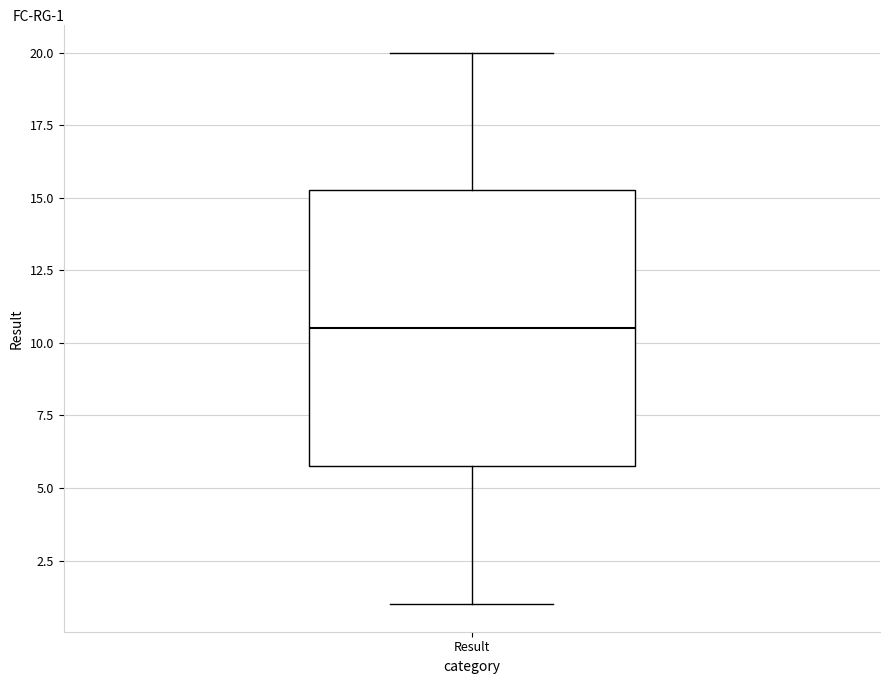

Transcribe this box plot: give where the median line is, the range the box spans, and where the two whiskers end, as read against the y-axis. The values are not printed on the chart, so give them approximately, as read against the axis.

median 10.5, box 6.0 to 15.5, whiskers 1.0 to 20.0